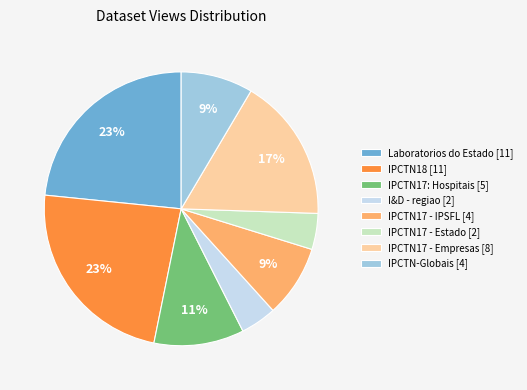

Combined, do IPCTN-Globais [4] and IPCTN17: Hospitais [5] account for over 50%?

No